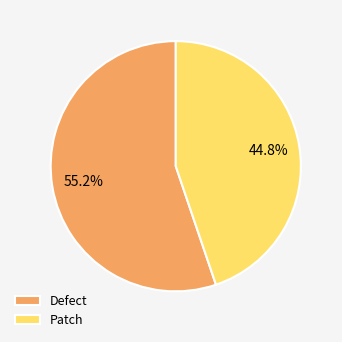

To the nearest percent, what portion does Patch represent?

45%